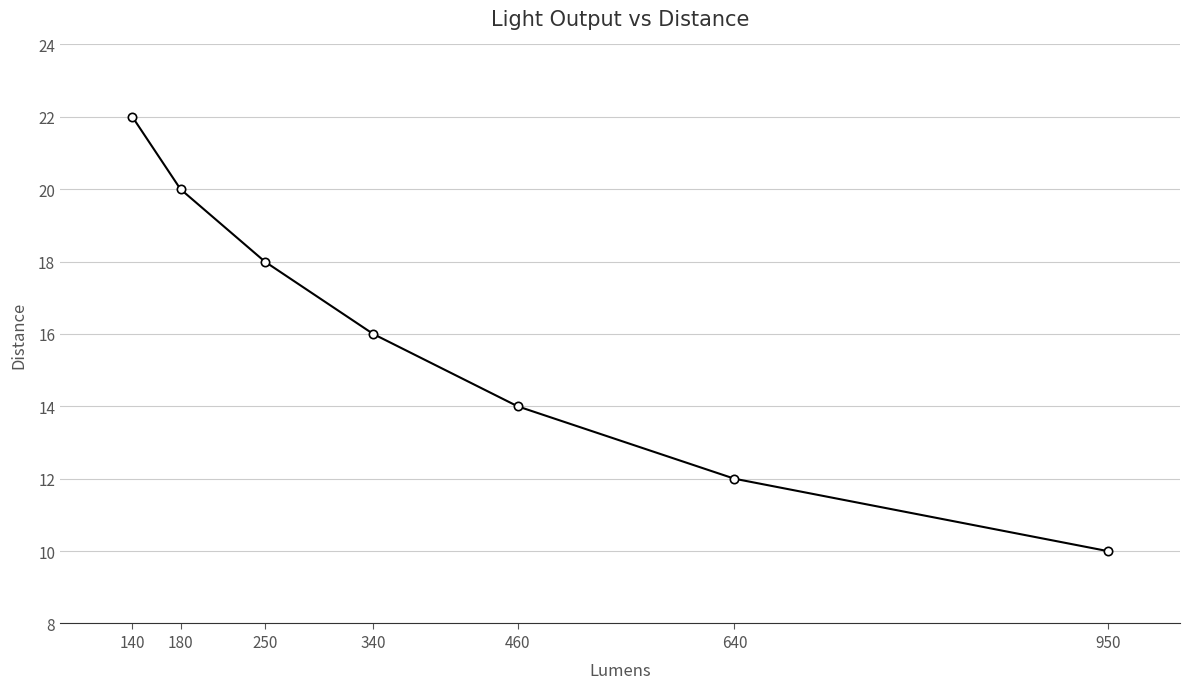

Approximately how many times larger is the value at 340 compared to 180?

0.8